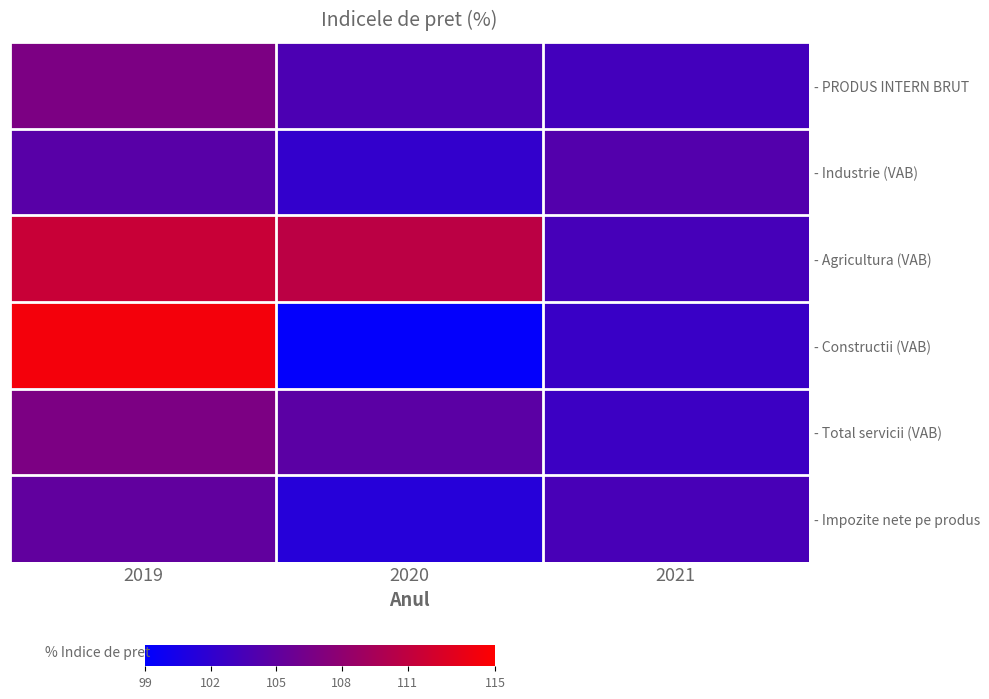

Reading right to left, transcribe all the data shown in this chart.

- PRODUS INTERN BRUT: 2021=103.2	2020=103.8	2019=106.8
- Industrie (VAB): 2021=104.2	2020=102.2	2019=104.5
- Agricultura (VAB): 2021=103.4	2020=110.7	2019=111.5
- Constructii (VAB): 2021=102.6	2020=99.2	2019=114.3
- Total servicii (VAB): 2021=102.8	2020=104.7	2019=106.8
- Impozite nete pe produs: 2021=103.5	2020=101.4	2019=105.1